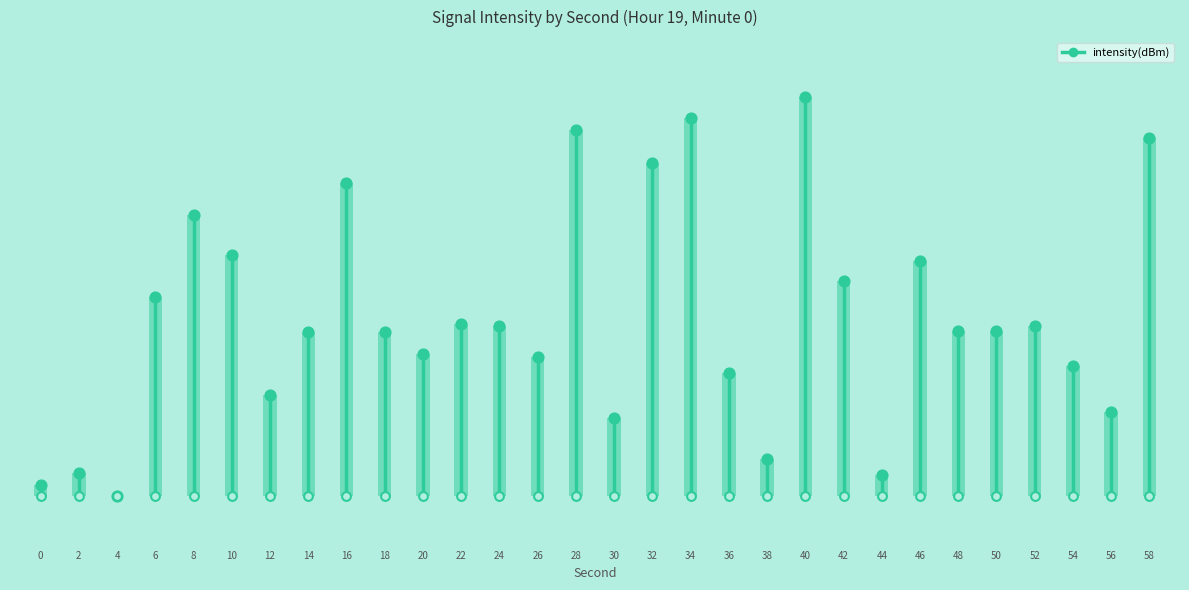

What is the ratio of the value at 0 to the value at 26?

0.1